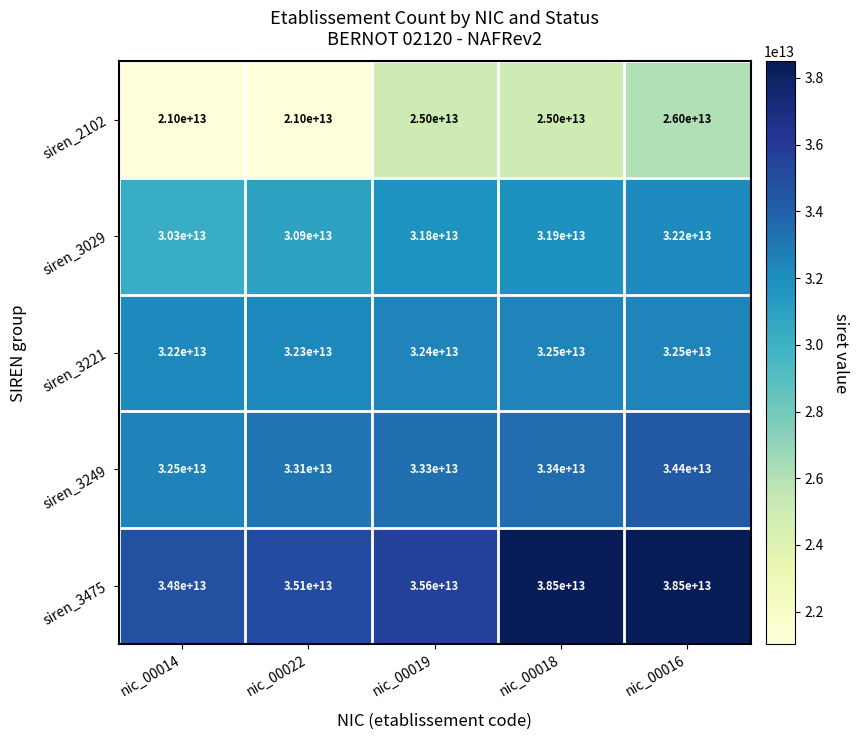

At which label does siren_3029 reach its minimum?

nic_00014